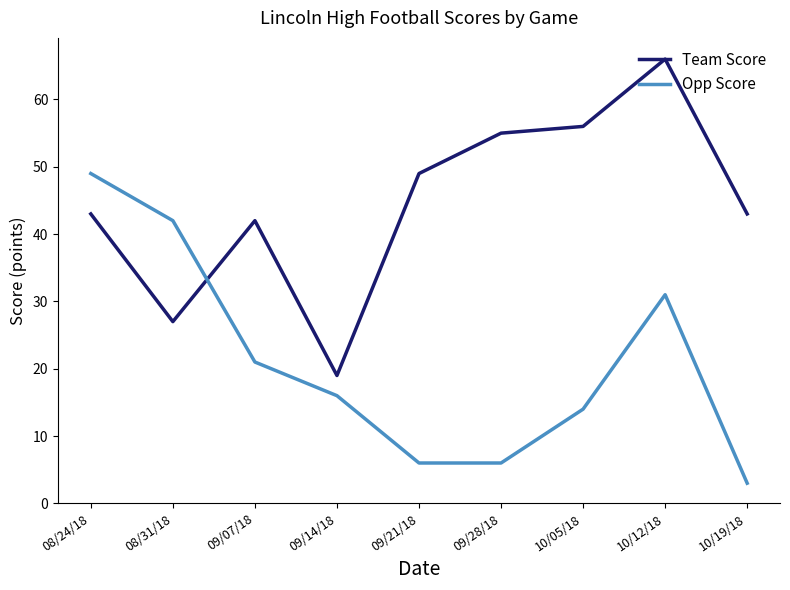

The Team Score series shows 66 at 10/12/18. True or false?

True